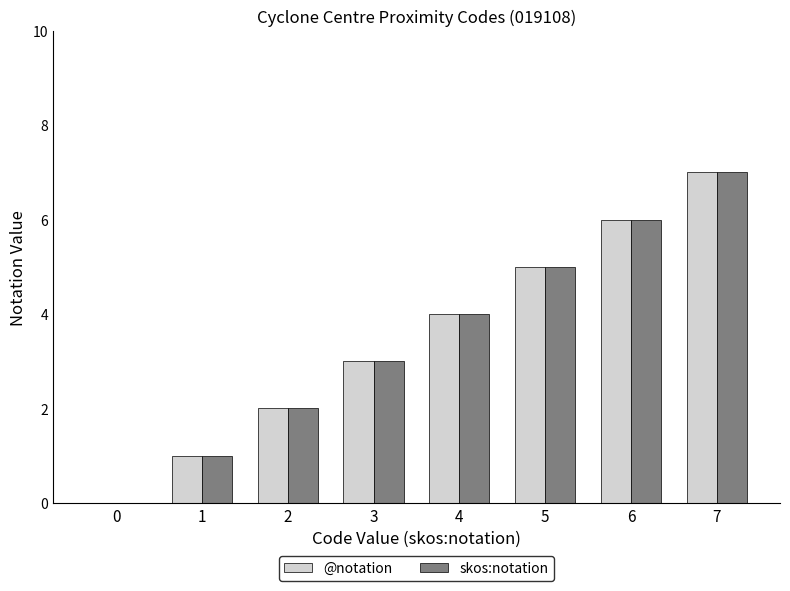

What is the maximum value for @notation?

7